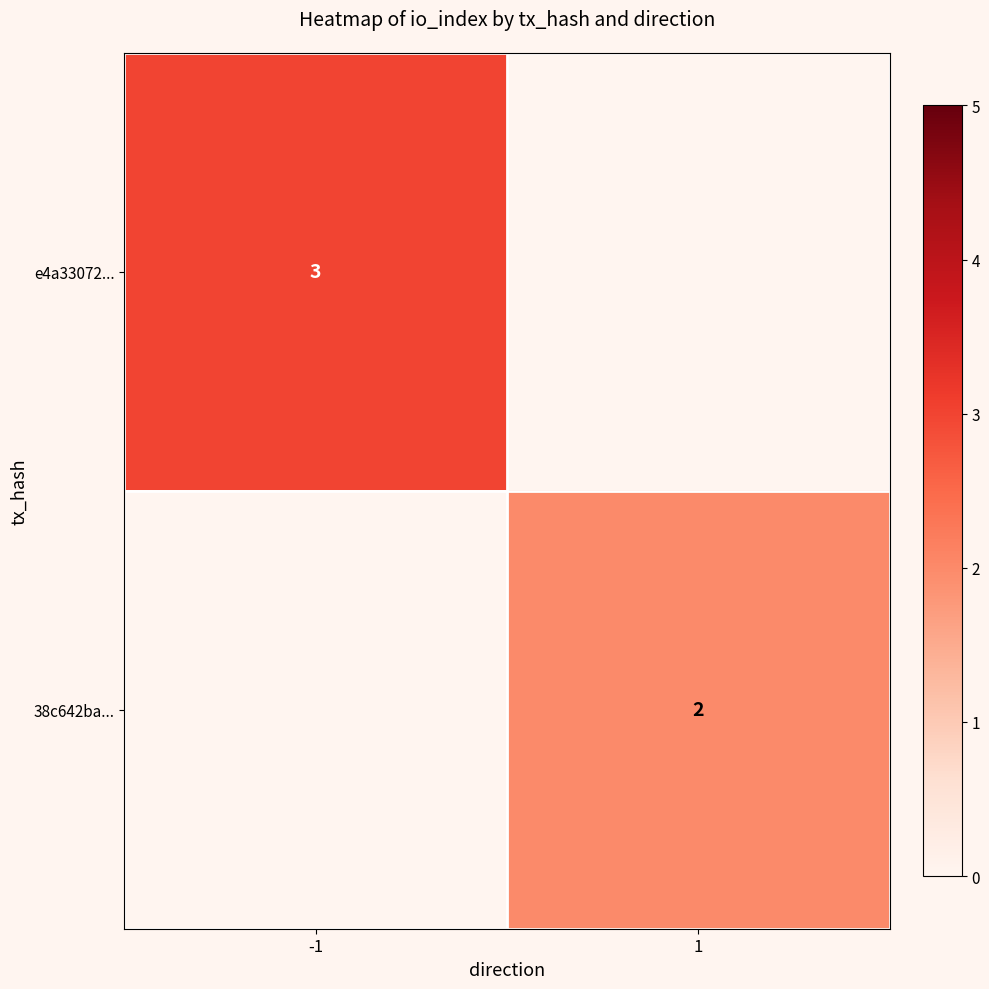

The value of 38c642ba... at 1 is 3. True or false?

False